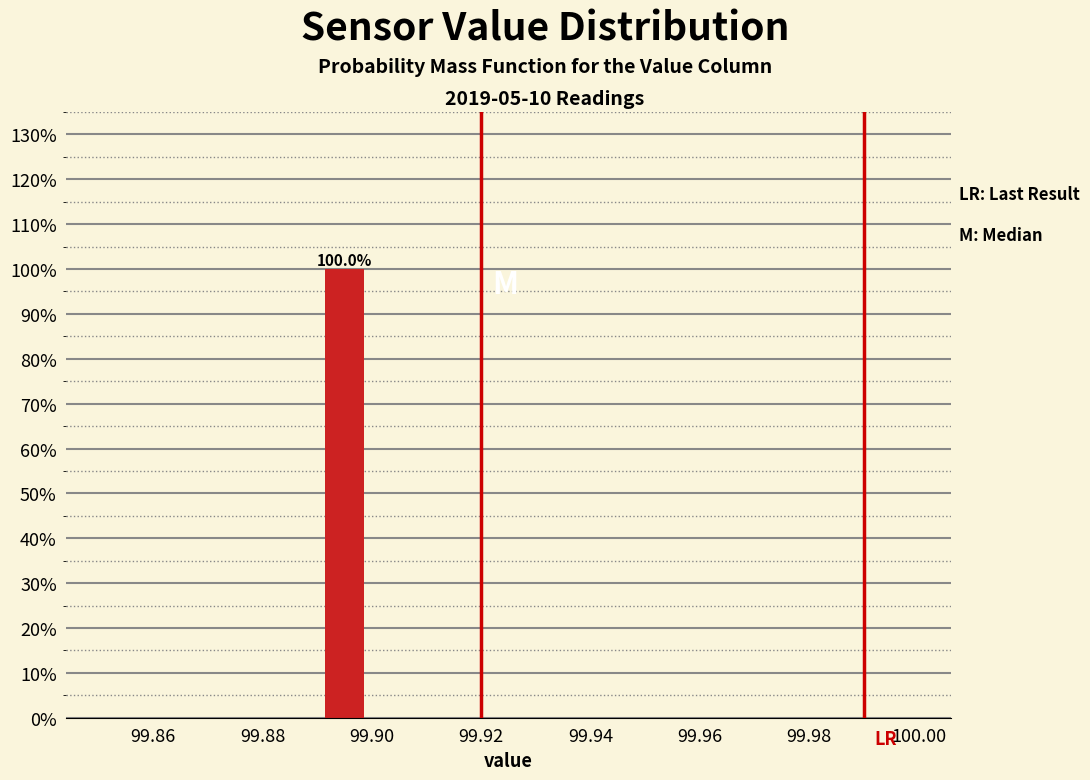

Over which range of the x-axis is the bar tallest?

99.89 to 99.90